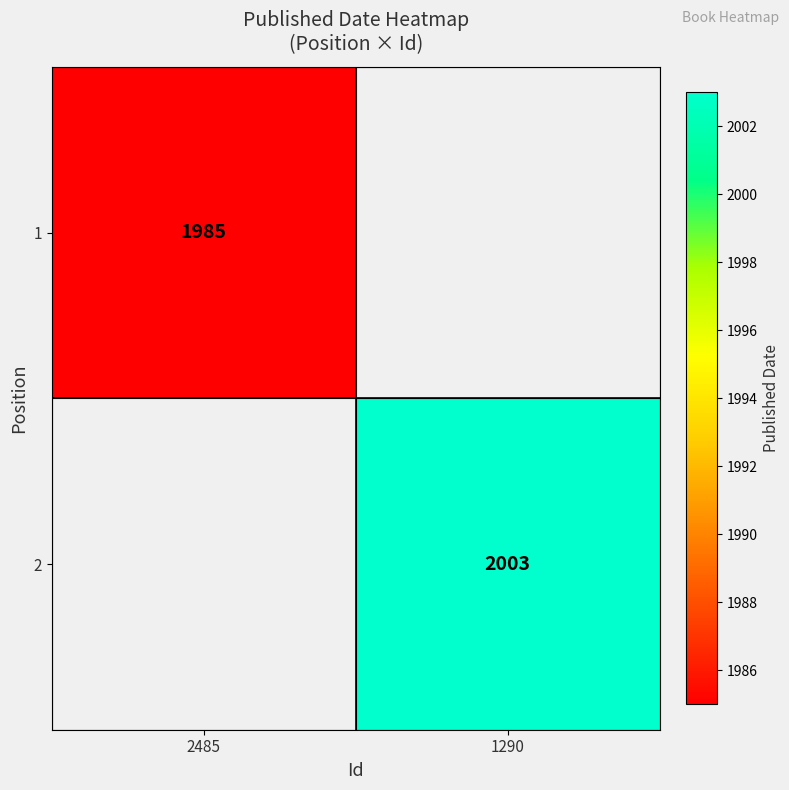

The value of 1 at 2485 is 924. True or false?

False